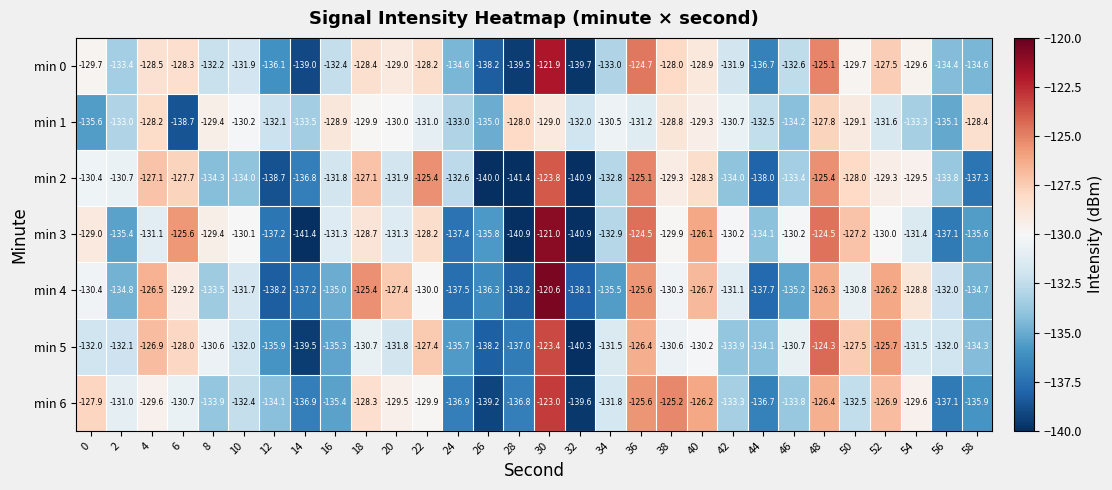

How many distinct data groups are displayed?

7